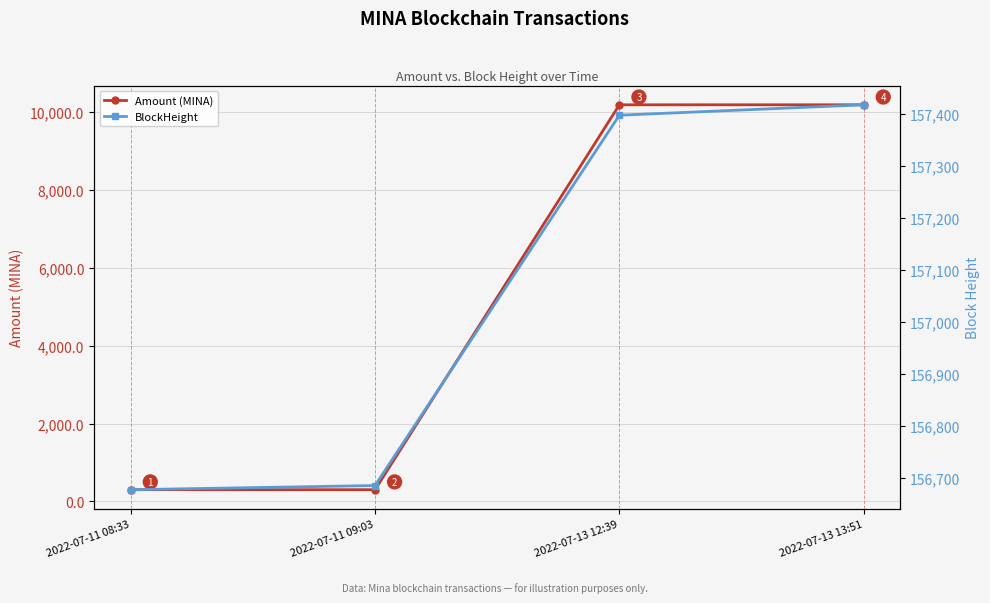

At which label does BlockHeight reach its peak?

2022-07-13 13:51